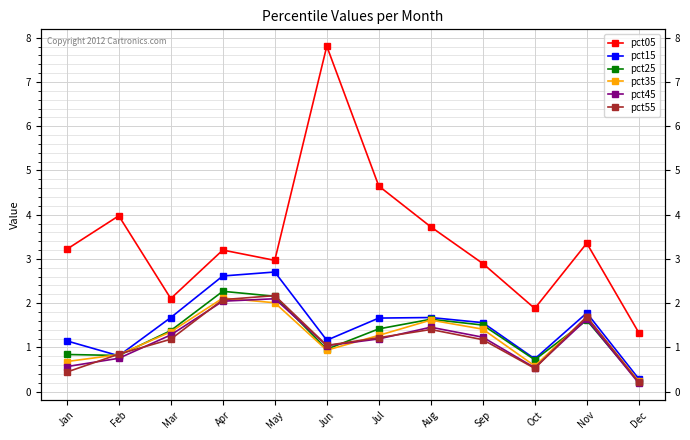

Reading left to right, transcribe all the data shown in this chart.

pct05: Jan=3.2	Feb=4.0	Mar=2.1	Apr=3.2	May=3.0	Jun=7.8	Jul=4.6	Aug=3.7	Sep=2.9	Oct=1.9	Nov=3.4	Dec=1.3
pct15: Jan=1.1	Feb=0.8	Mar=1.7	Apr=2.6	May=2.7	Jun=1.2	Jul=1.7	Aug=1.7	Sep=1.6	Oct=0.7	Nov=1.8	Dec=0.3
pct25: Jan=0.8	Feb=0.8	Mar=1.4	Apr=2.3	May=2.2	Jun=1.0	Jul=1.4	Aug=1.6	Sep=1.5	Oct=0.7	Nov=1.6	Dec=0.2
pct35: Jan=0.7	Feb=0.8	Mar=1.4	Apr=2.1	May=2.0	Jun=0.9	Jul=1.3	Aug=1.6	Sep=1.4	Oct=0.6	Nov=1.7	Dec=0.2
pct45: Jan=0.6	Feb=0.8	Mar=1.3	Apr=2.0	May=2.1	Jun=1.0	Jul=1.2	Aug=1.5	Sep=1.2	Oct=0.5	Nov=1.6	Dec=0.2
pct55: Jan=0.4	Feb=0.8	Mar=1.2	Apr=2.1	May=2.2	Jun=1.0	Jul=1.2	Aug=1.4	Sep=1.2	Oct=0.5	Nov=1.7	Dec=0.2